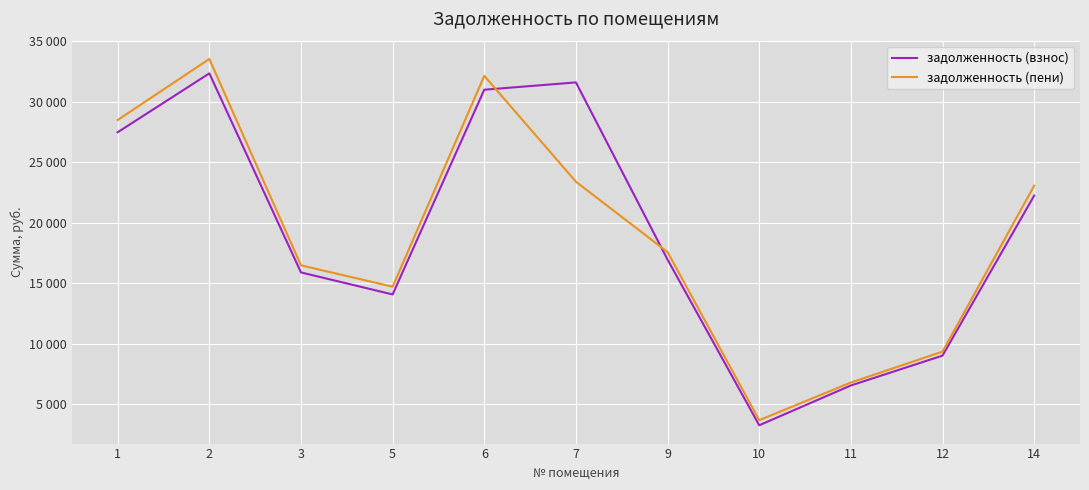

Which has a higher value, 1 or 5?

1